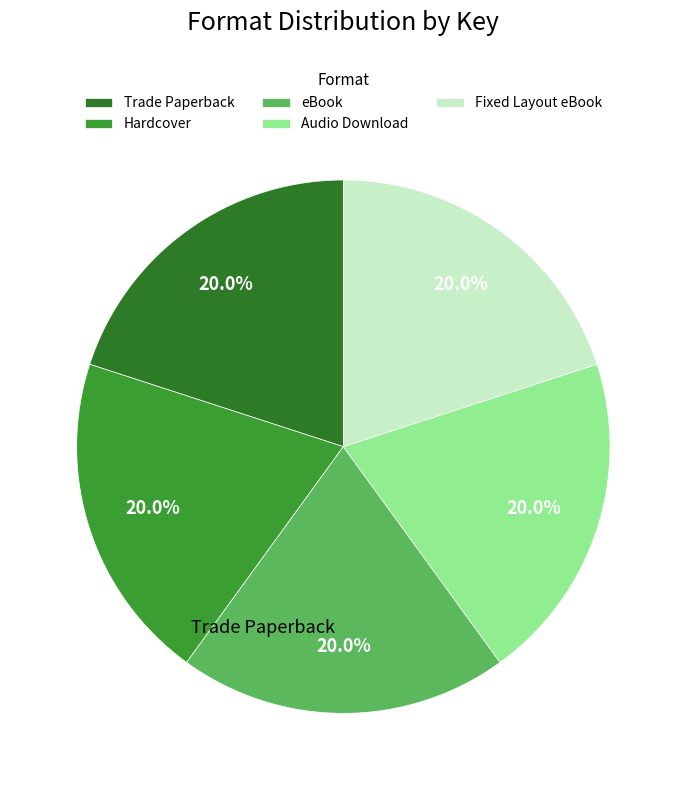

Is there a majority slice in this chart?

No